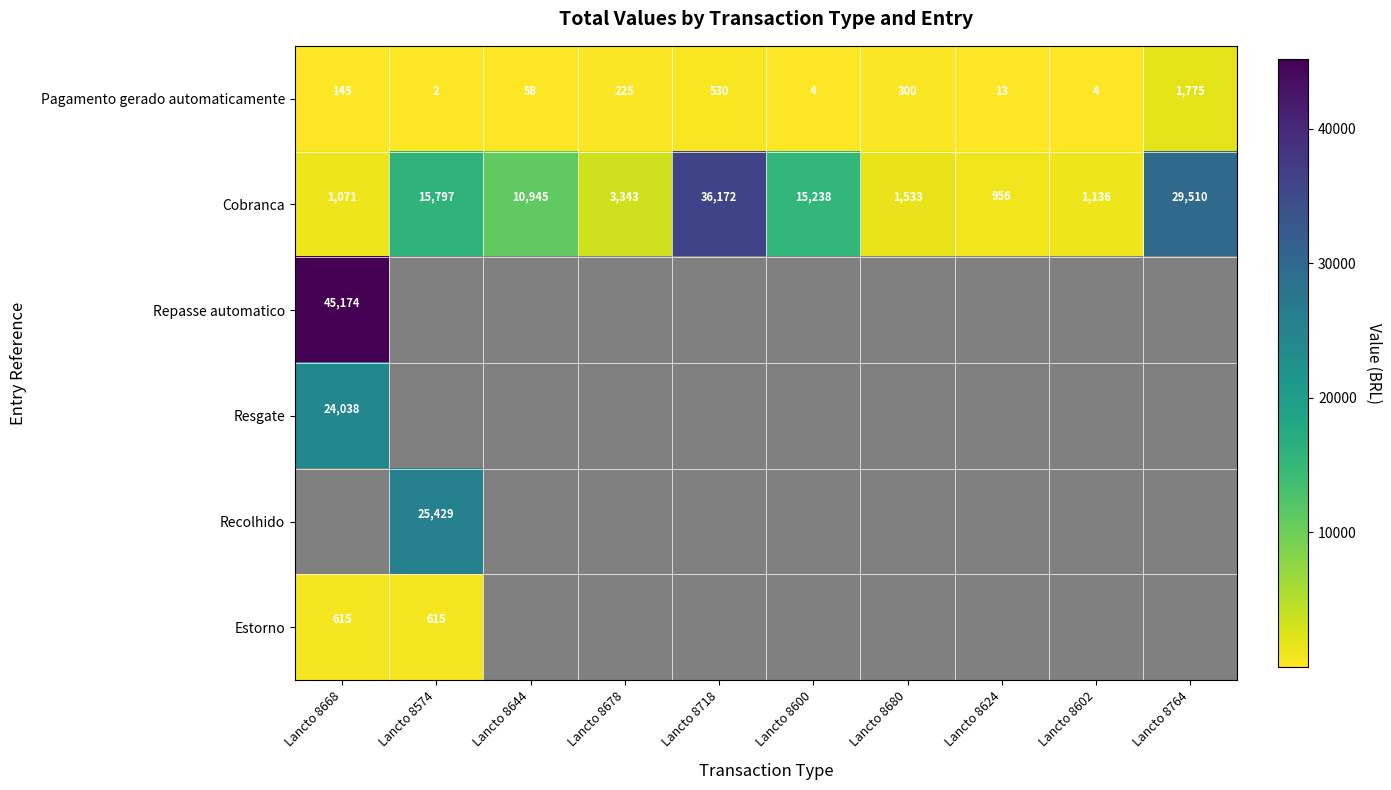

At which label does Pagamento gerado automaticamente reach its minimum?

Lancto 8574